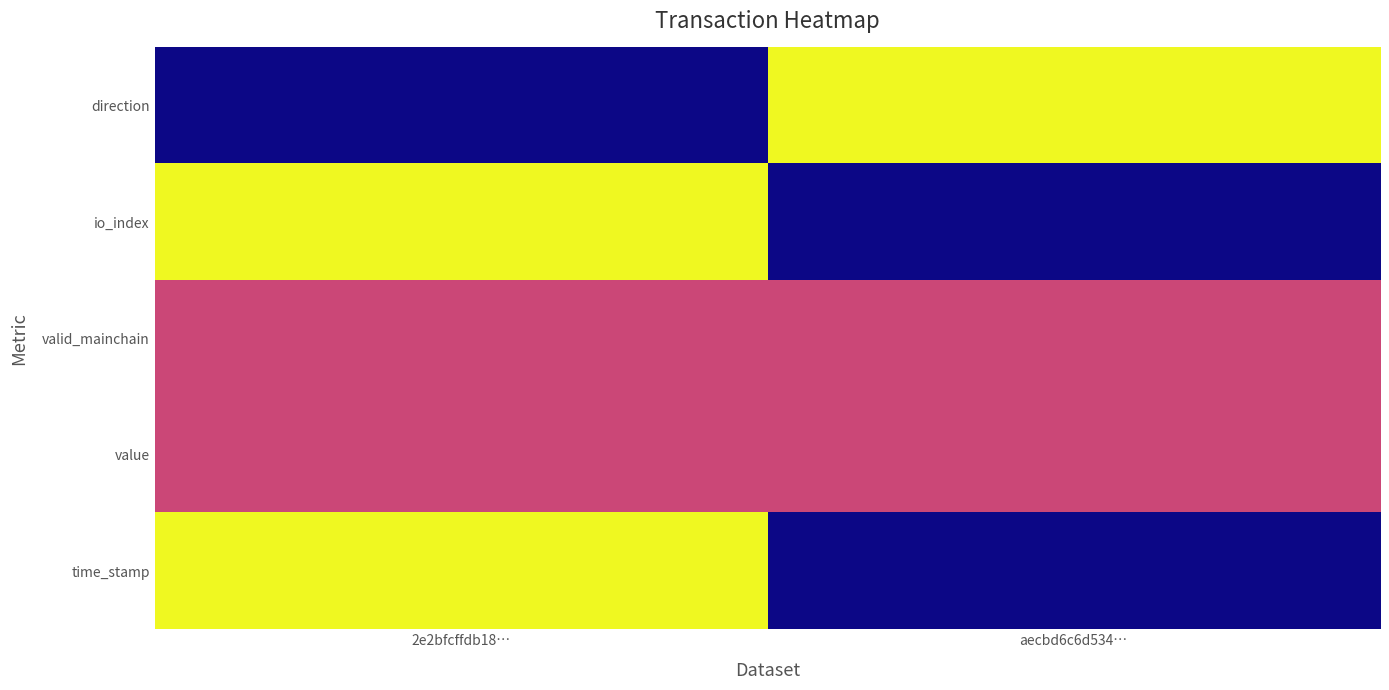

At which category is the sum across all series the highest?

2e2bfcffdb18…